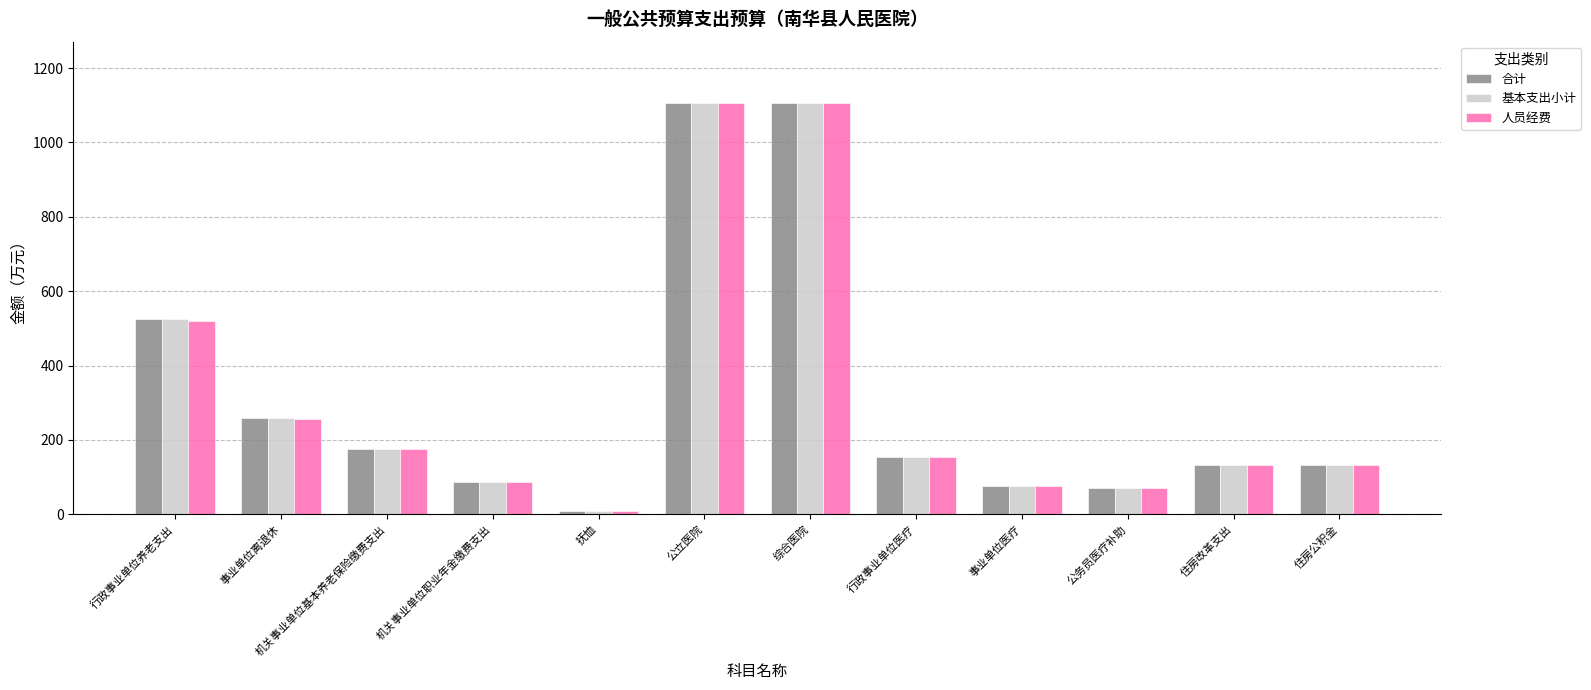

The value of 基本支出小计 at 住房改革支出 is 57.3. True or false?

False